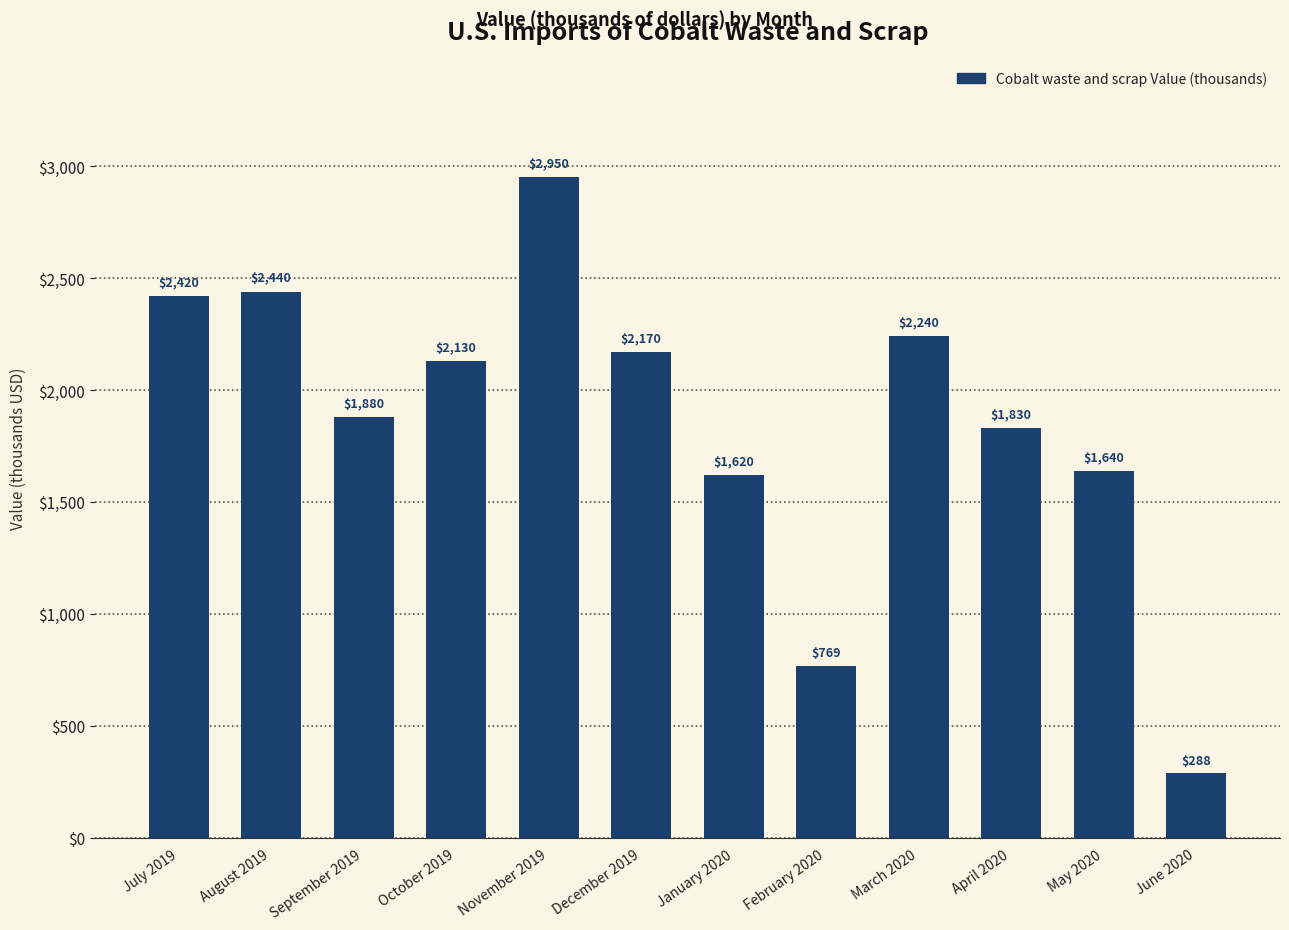

Rank the categories by value from highest to lowest.

November 2019, August 2019, July 2019, March 2020, December 2019, October 2019, September 2019, April 2020, May 2020, January 2020, February 2020, June 2020